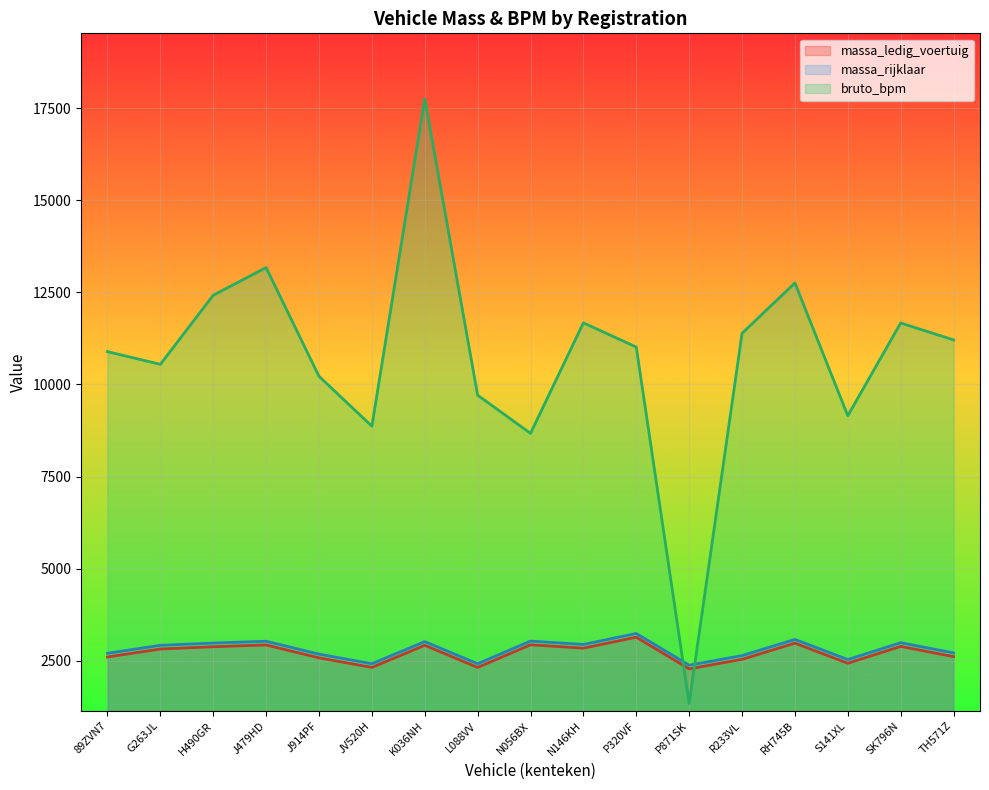

Which series has the largest total across all categories?

bruto_bpm